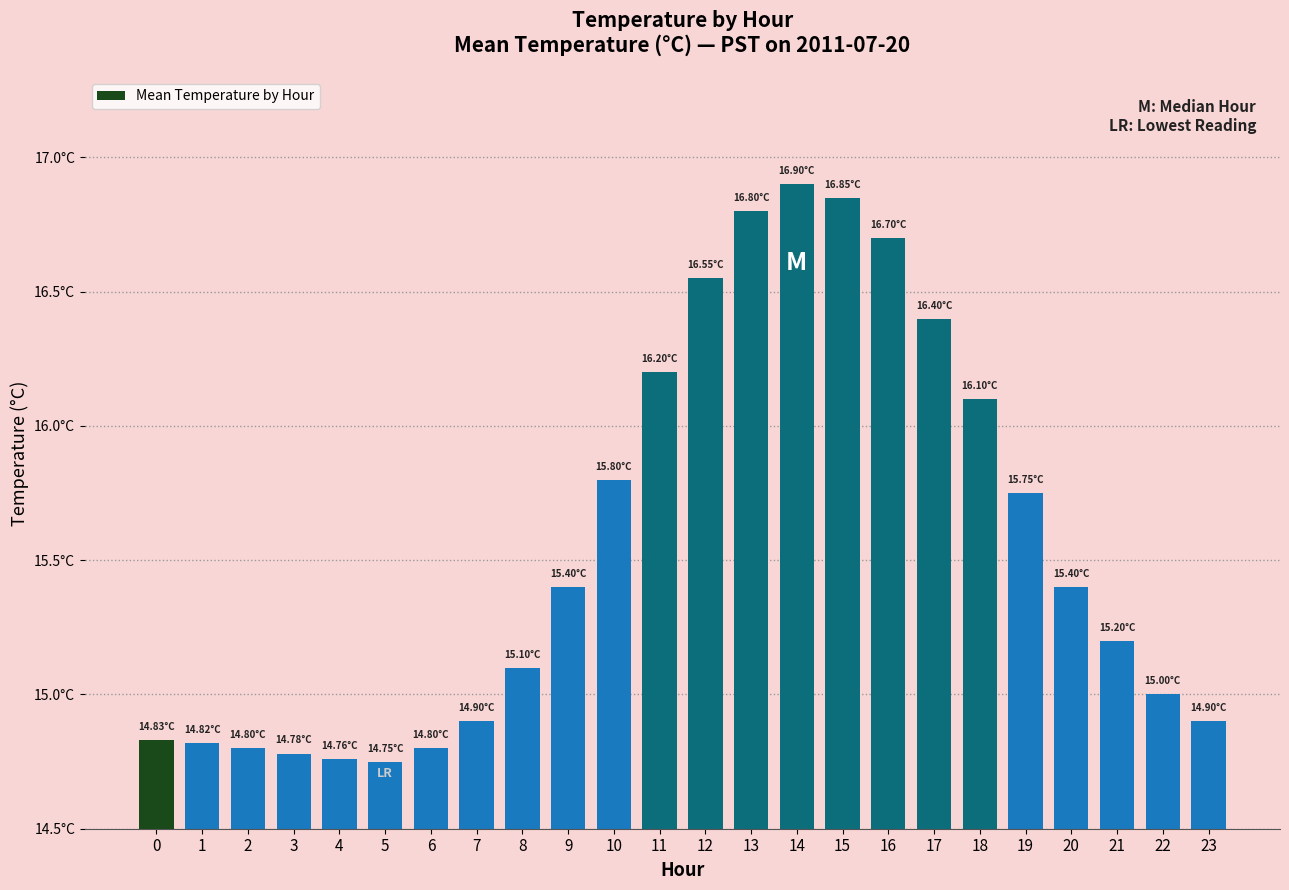

What is the value of the 10th bar from the left?

15.4